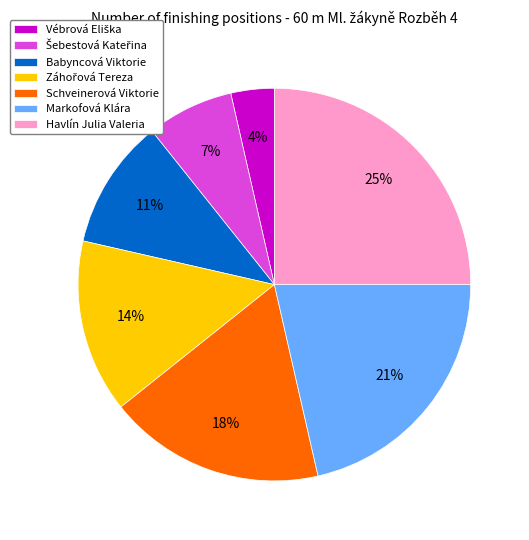

To the nearest percent, what is the average slice percentage?

14%